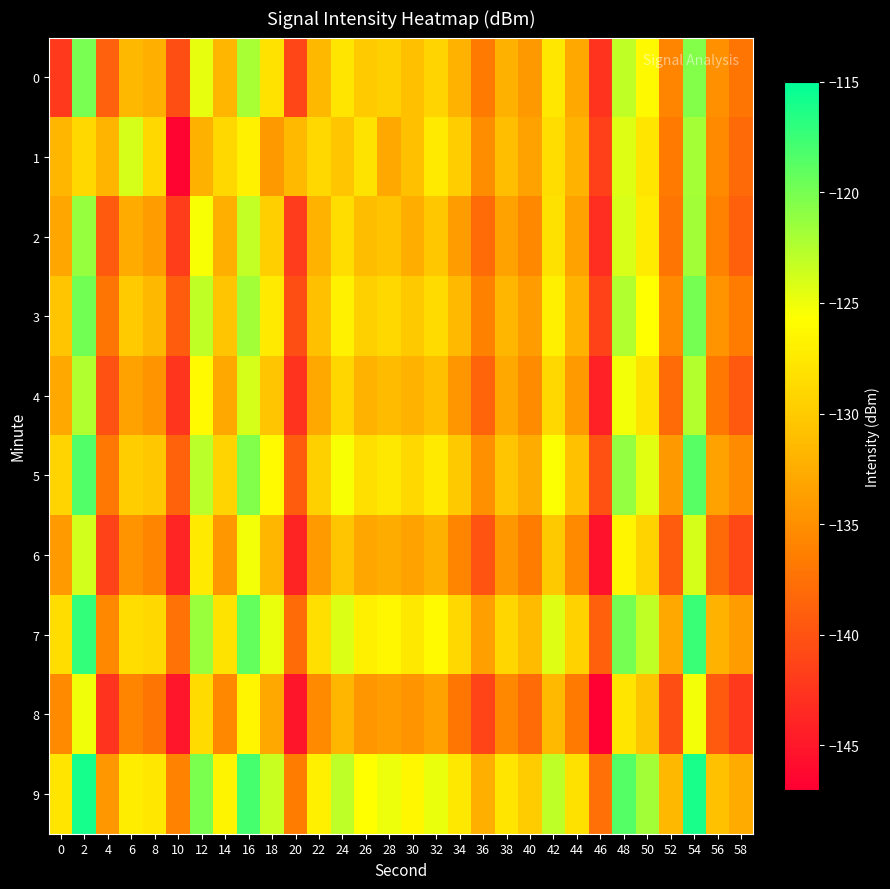

What is the total value across all series at 42?

-1274.7